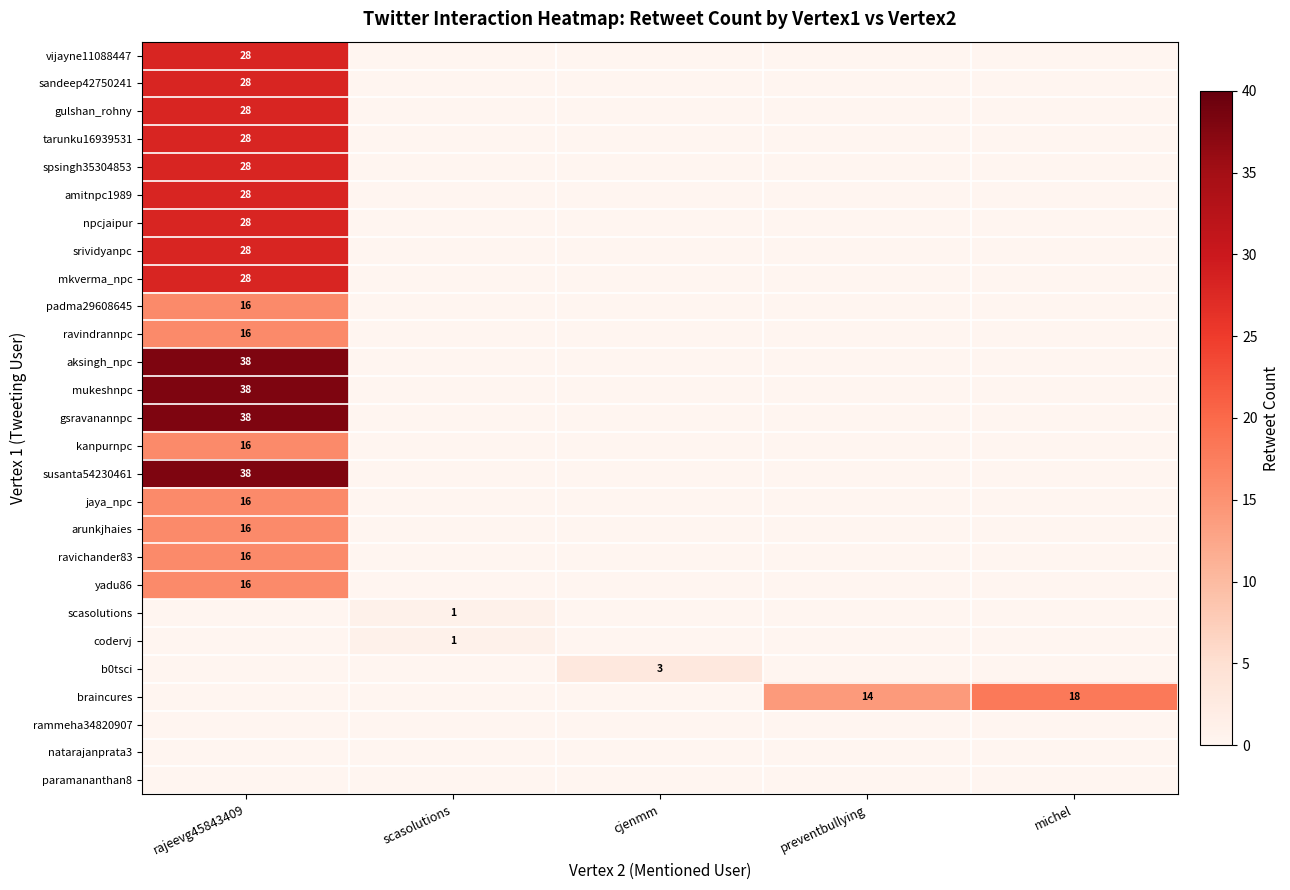

Which category has the lowest value across all series?

scasolutions